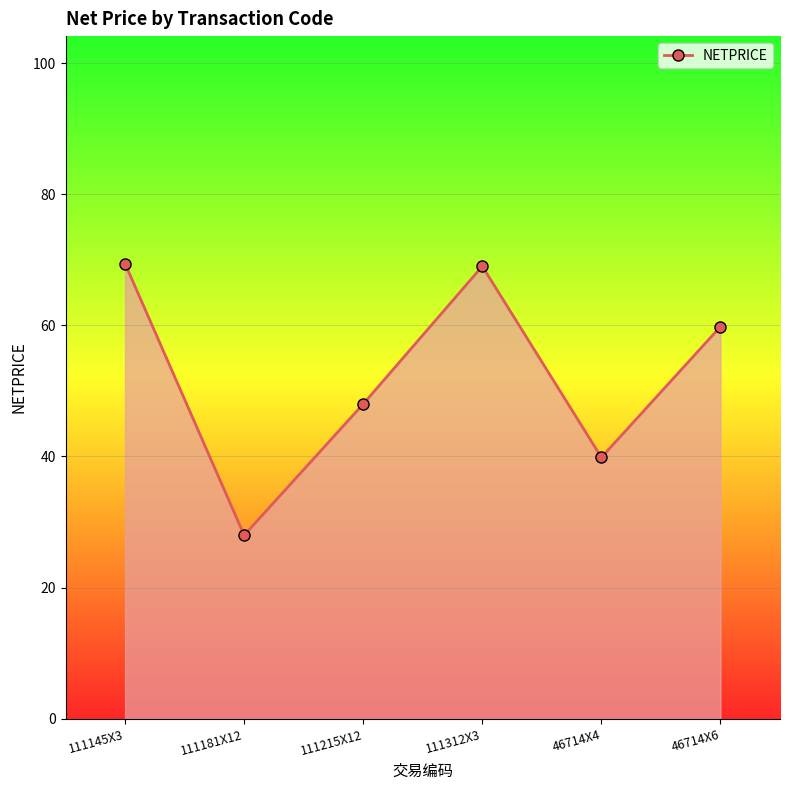

True or false: the data shows 69.0 at 111312X3.

True